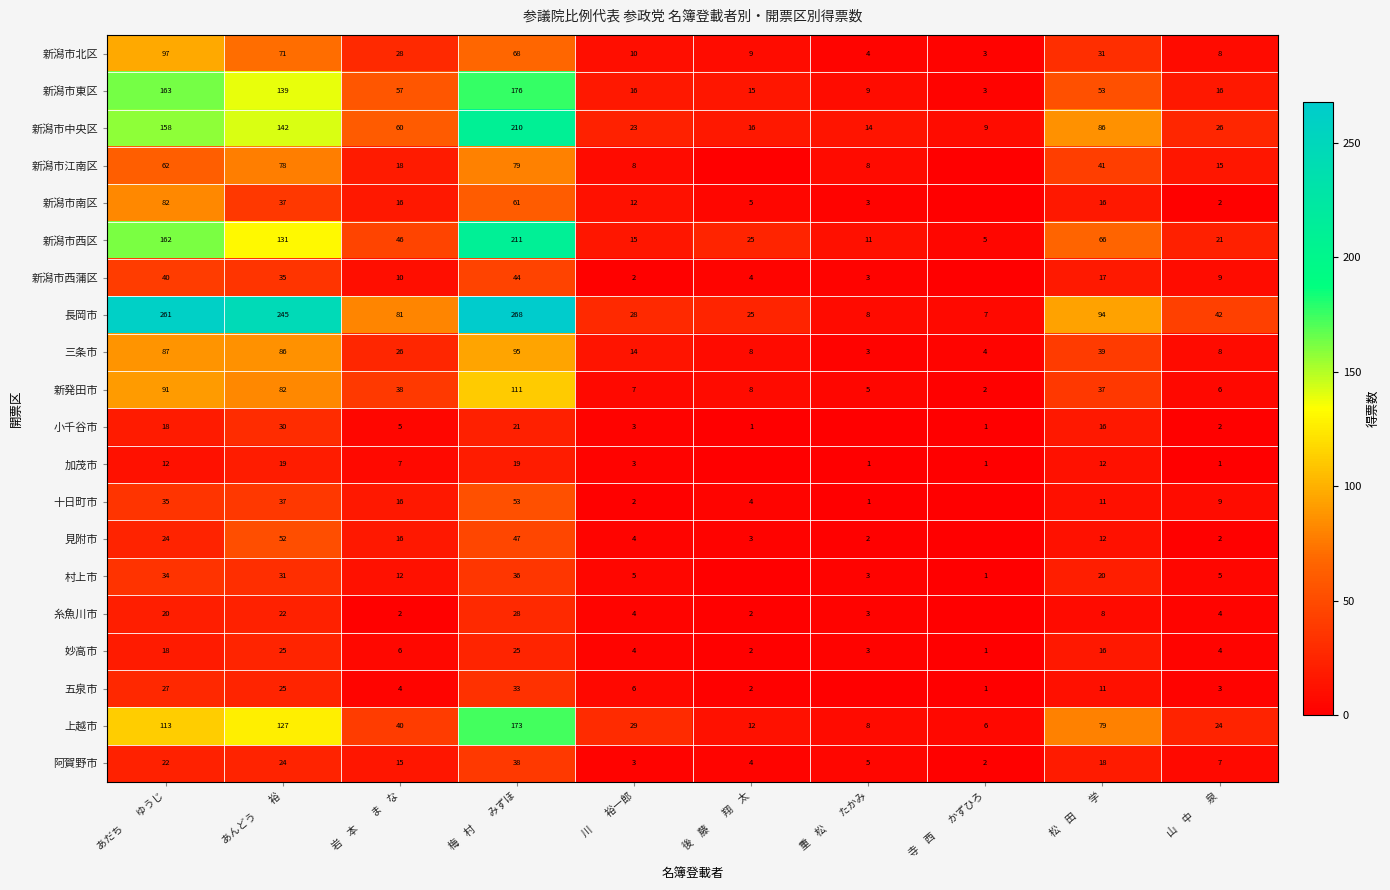

Rank the categories by 新潟市西区 value from lowest to highest.

寺　西　　かずひろ, 重　松　　たかみ, 川　　裕一郎, 山　中　　泉, 後　藤　　翔　太, 岩　本　　ま　な, 松　田　　学, あんどう　　裕, あだち　　ゆうじ, 梅　村　　みずほ